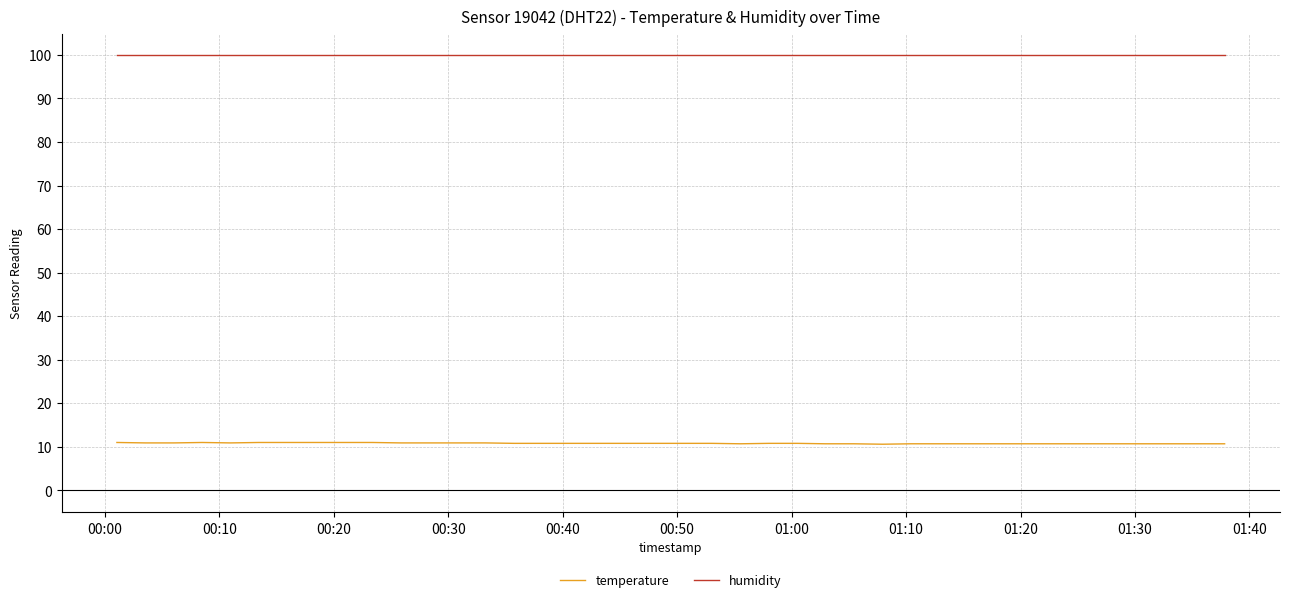

What is the lowest value of the humidity series?

99.9